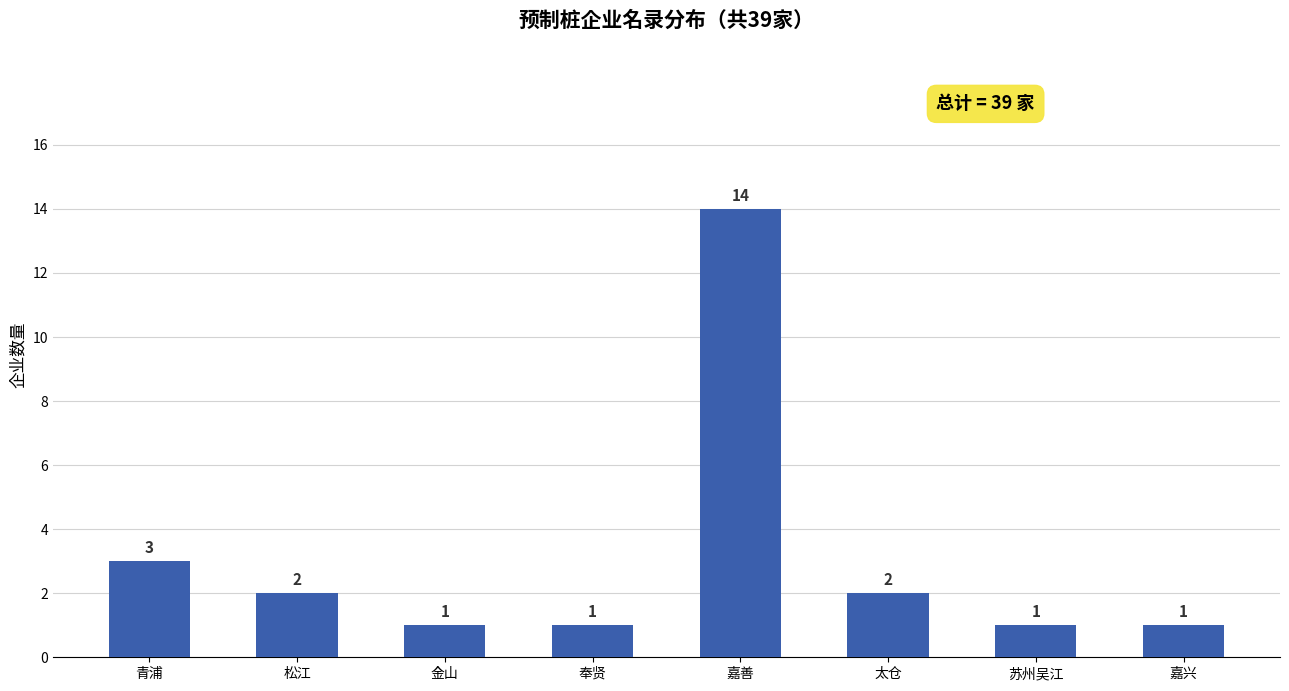

How many values are below 2?

4